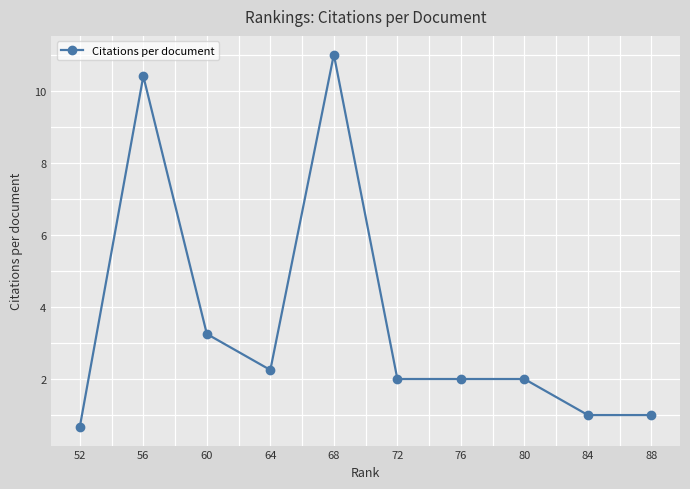

What is the difference between the second highest and second lowest values?

9.4